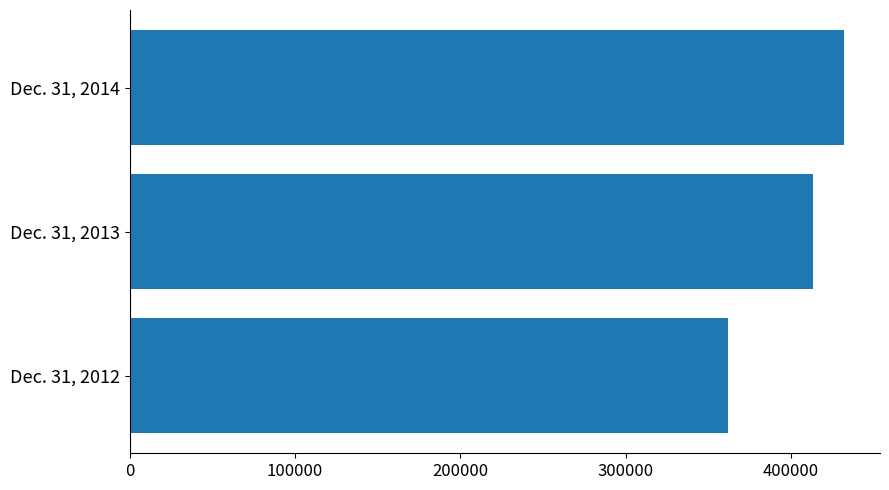

What is the minimum value shown in the chart?

362155